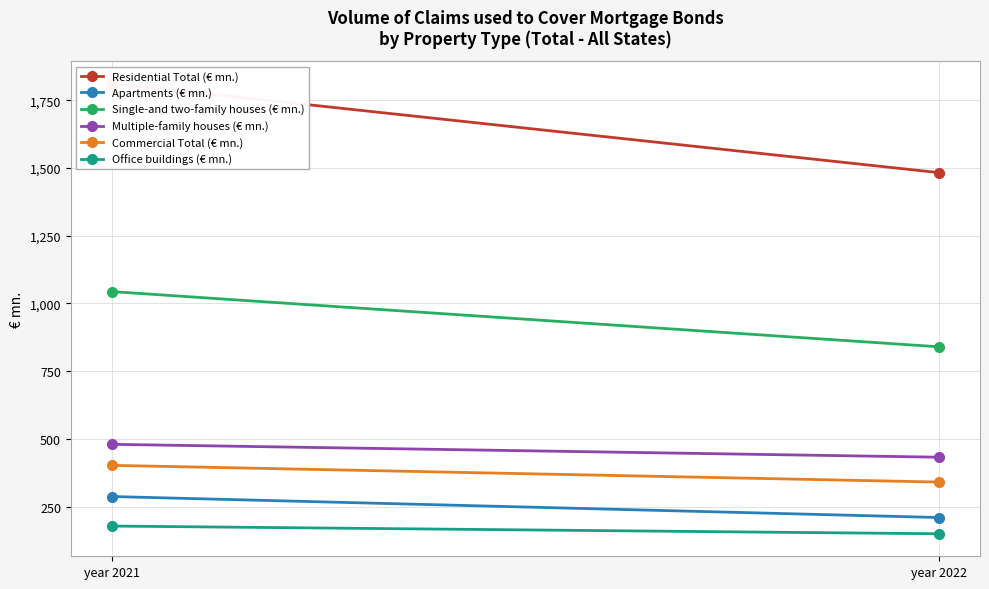

How many categories are shown in the chart?

2